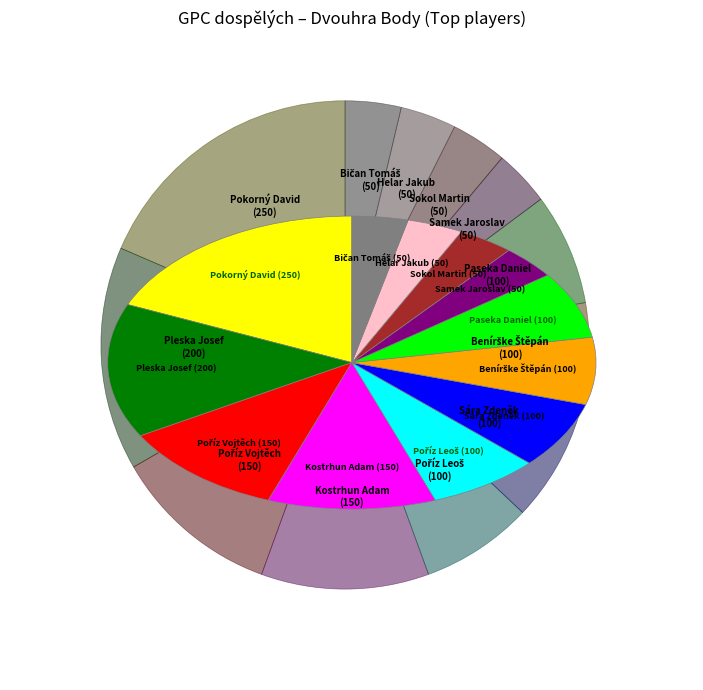

Is there any slice that represents more than half of the pie?

No